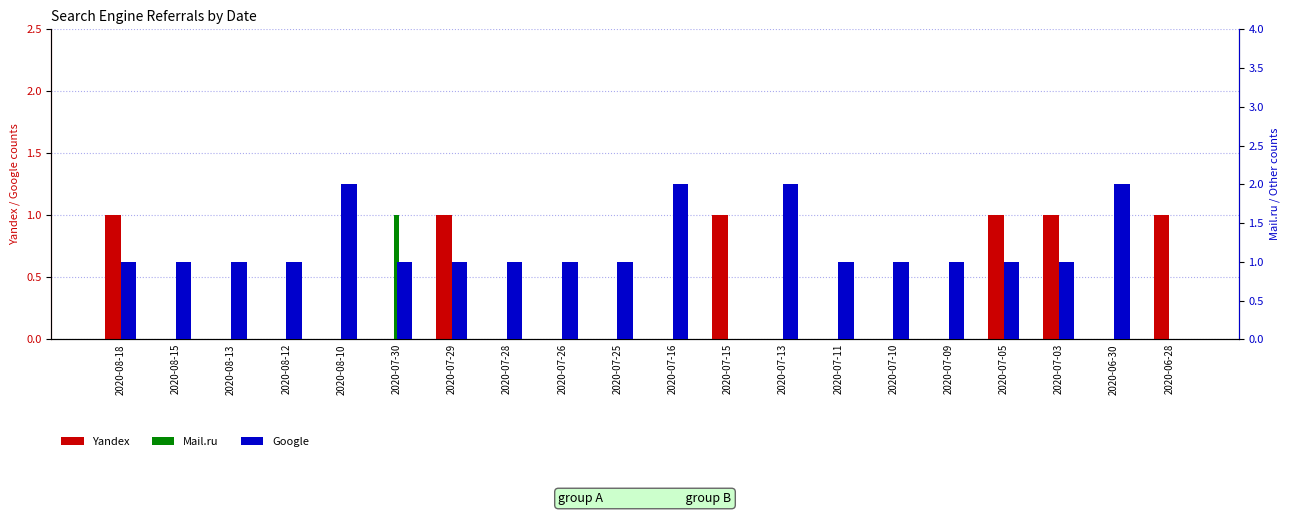

Rank the series by their average value, from highest to lowest.

Google, Yandex, Mail.ru